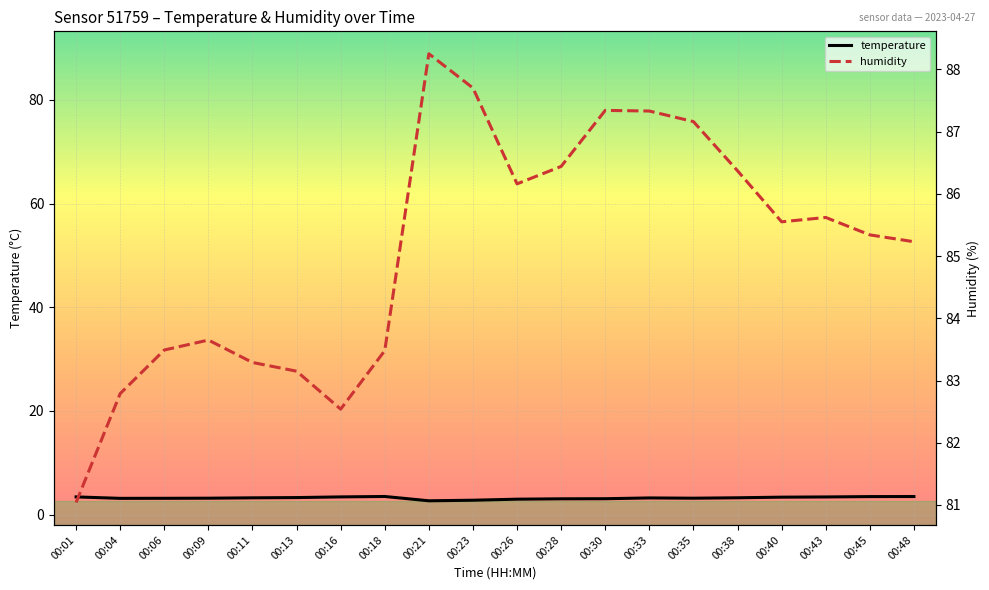

True or false: temperature has more than 0 interior local peaks.

True